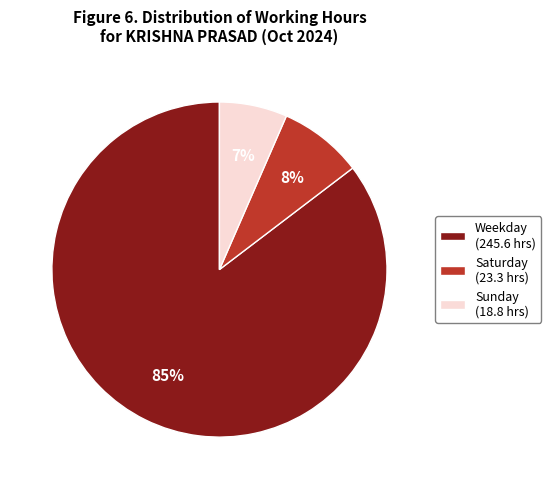

Is the sum of Saturday (23.3 hrs) and Weekday (245.6 hrs) greater than half?

Yes